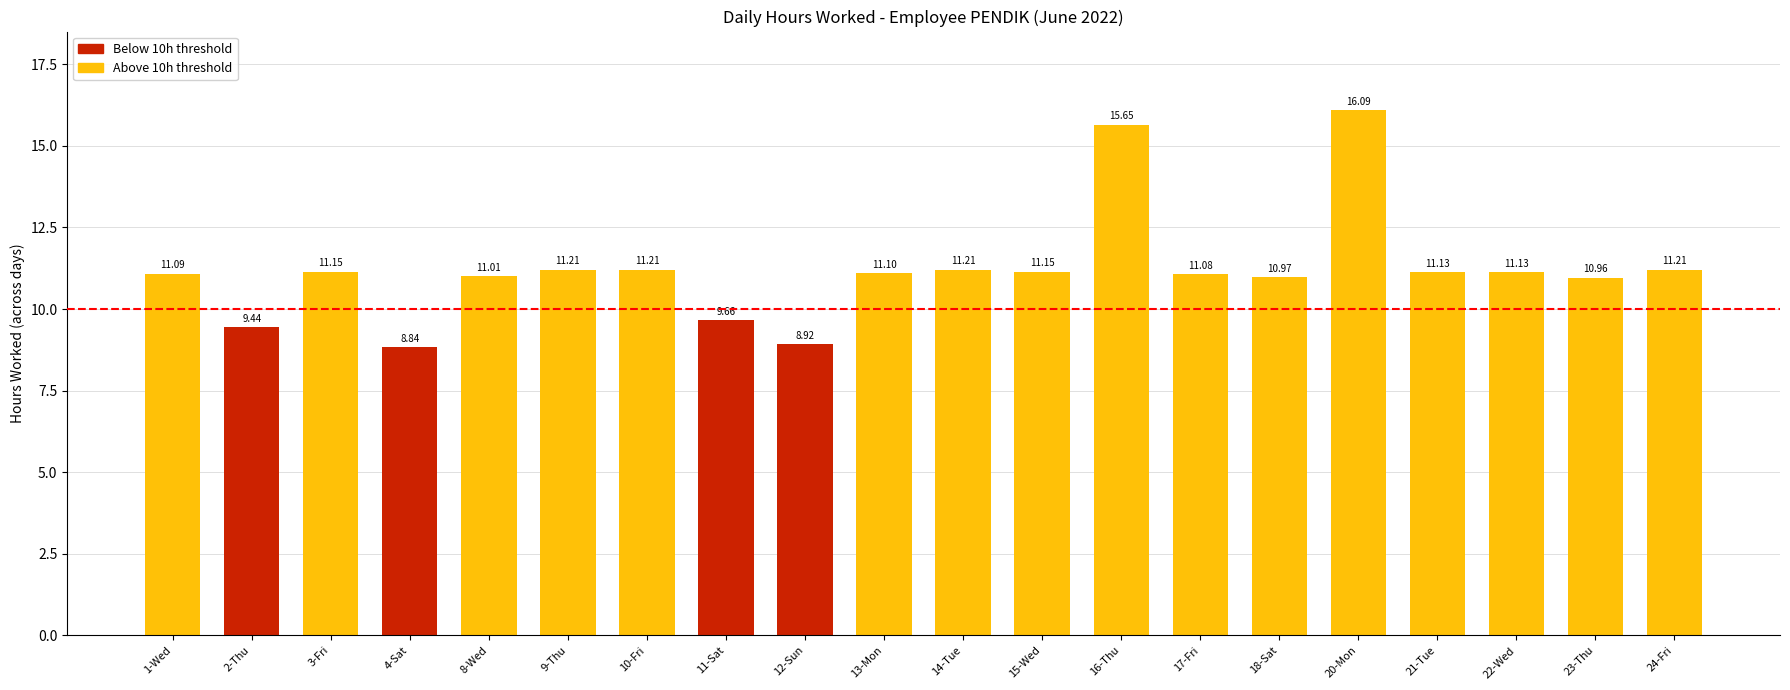

What value does the data have at 3-Fri?

11.2